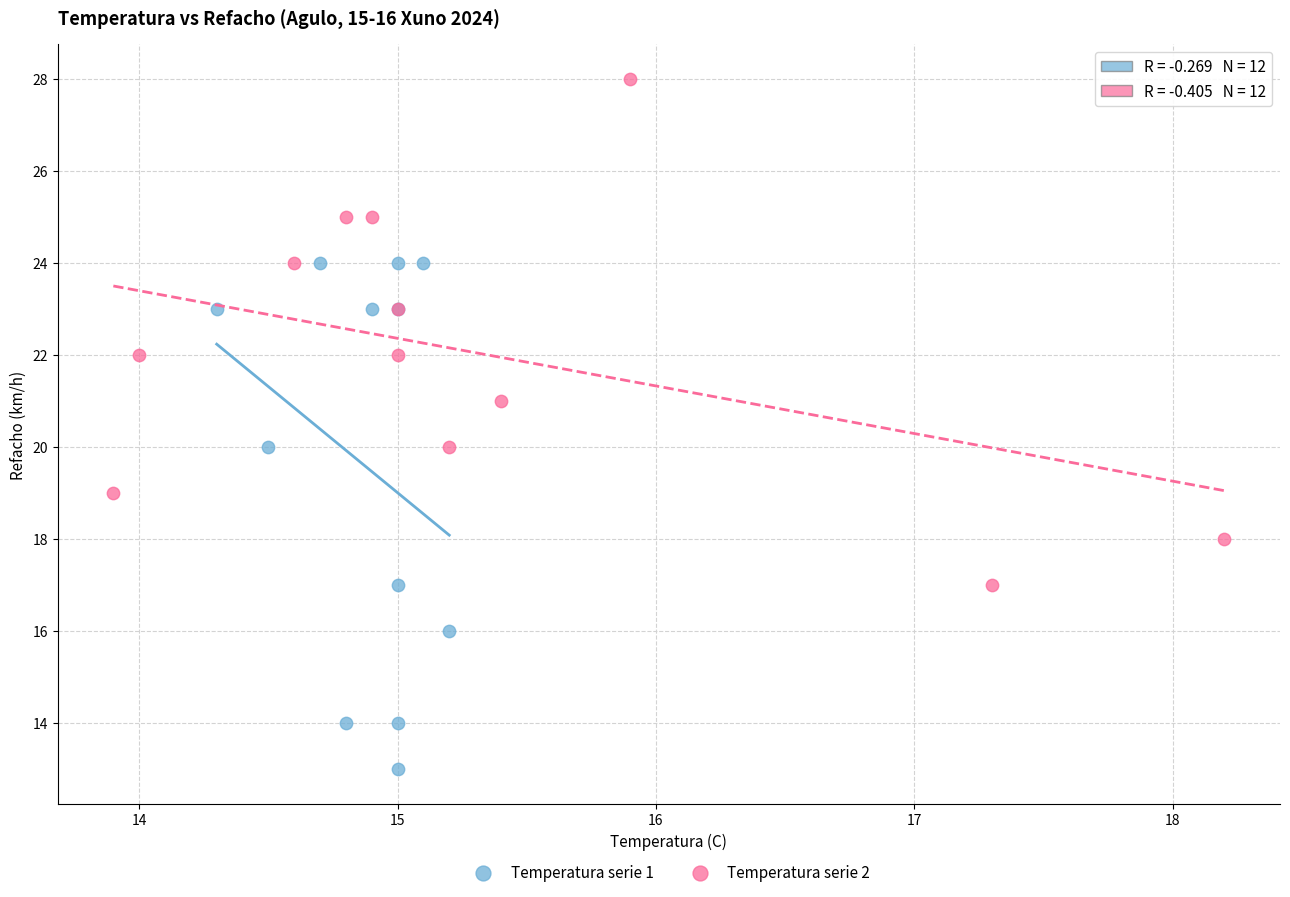

Which series contains the highest Y value?

Temperatura serie 2